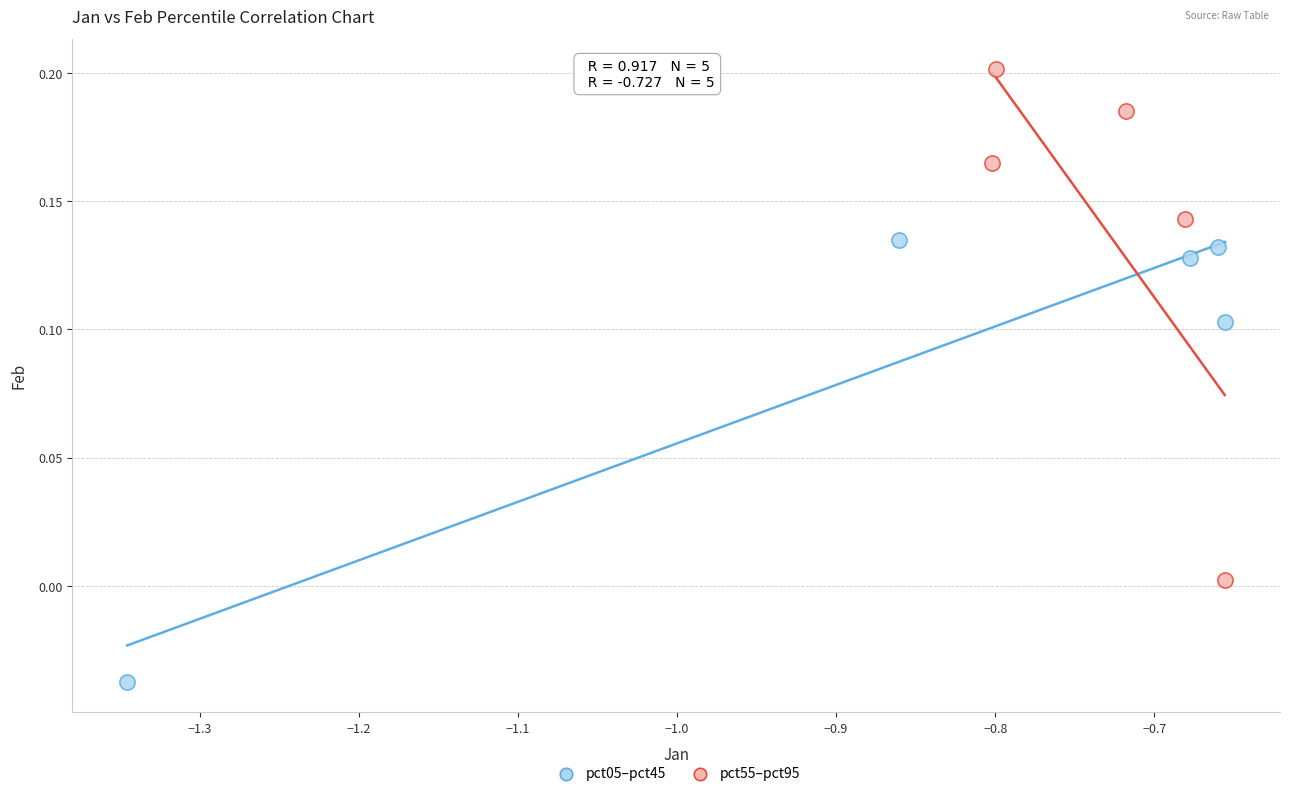

Which series has the largest Y range (max minus min)?

pct55–pct95